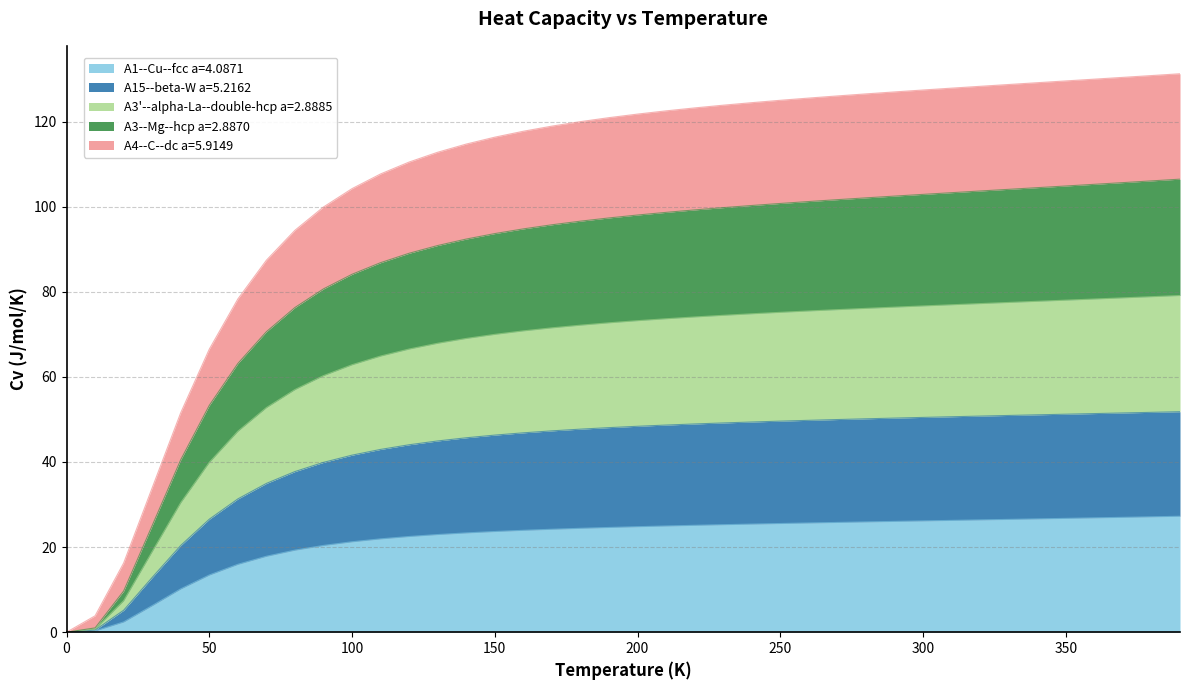

What is the maximum value for A1--Cu--fcc a=4.0871?

27.2